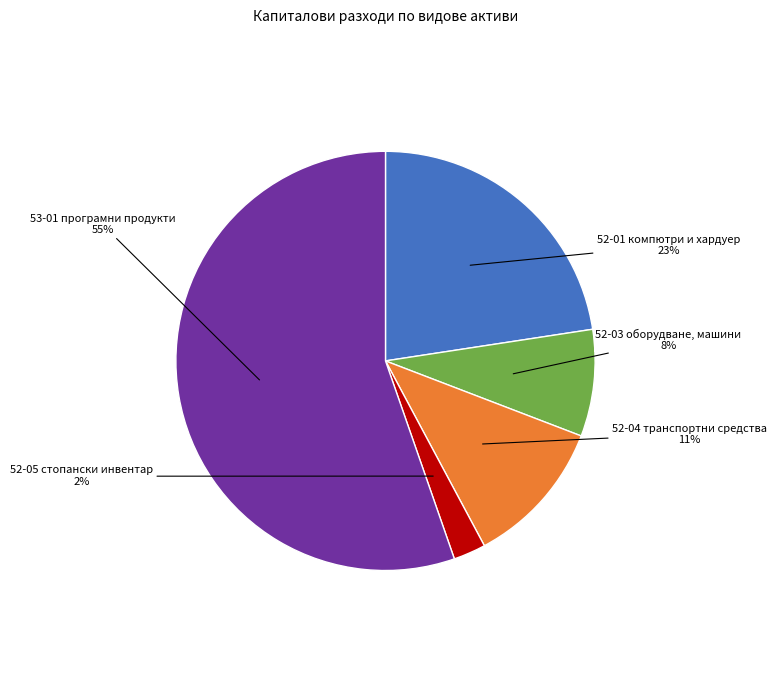

Between 52-01 компютри и хардуер and 52-05 стопански инвентар, which is larger?

52-01 компютри и хардуер